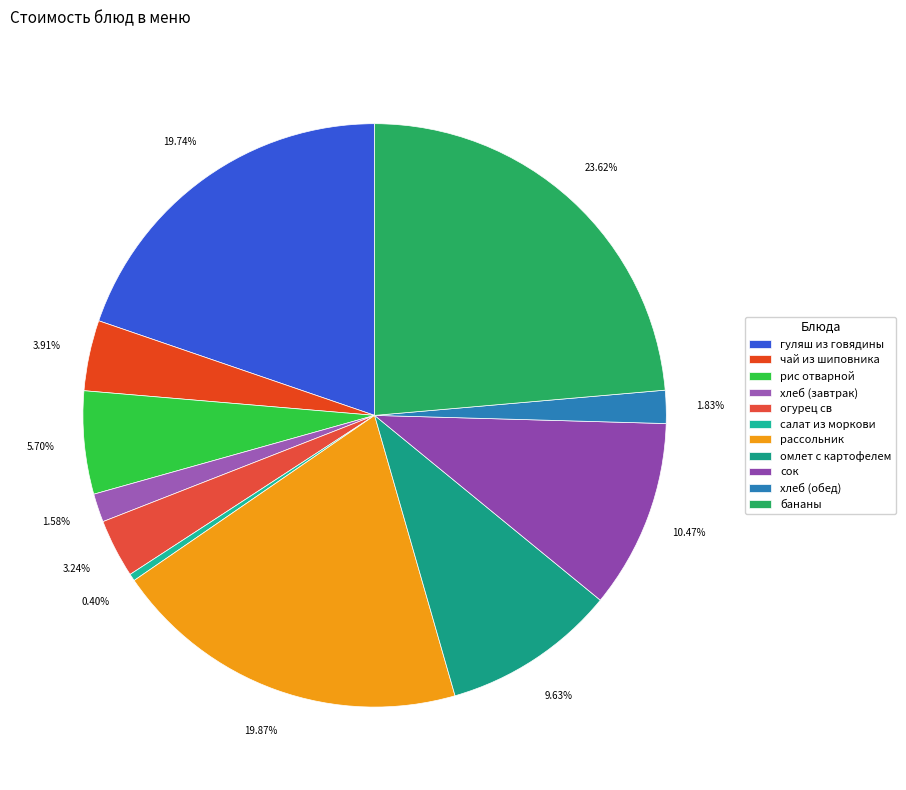

Is it true that огурец св is 18% of the pie?

False